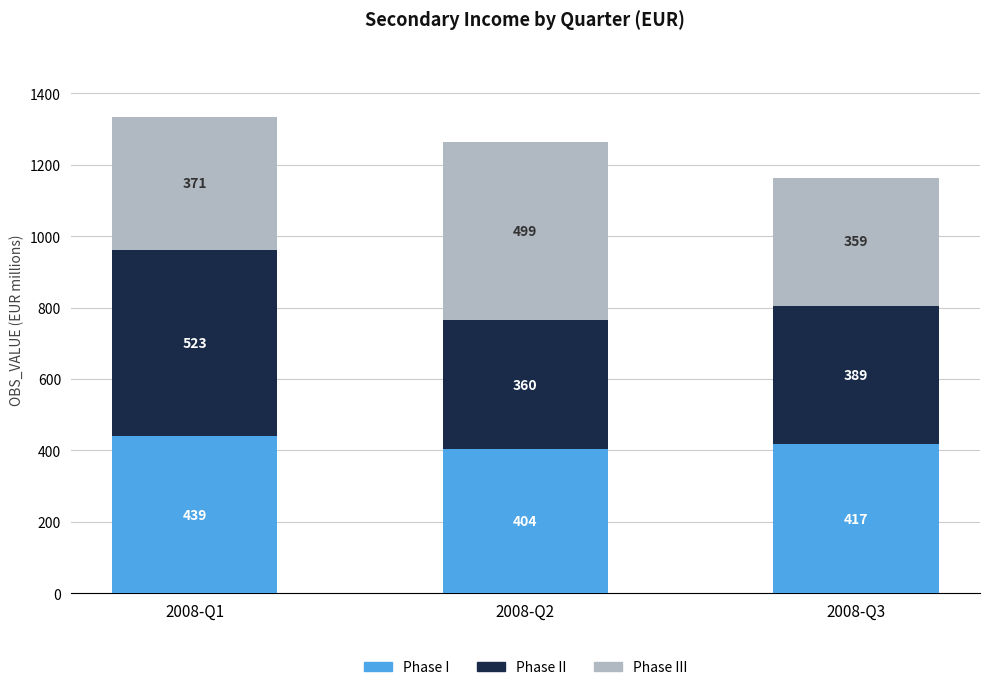

The Phase I series shows 627.1 at 2008-Q1. True or false?

False